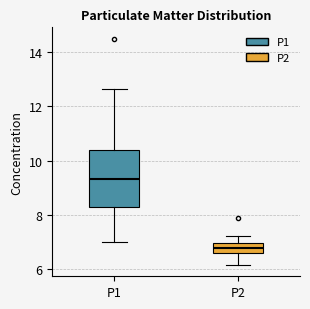

Which box is the tallest, from its lower edge to its upper edge?

P1